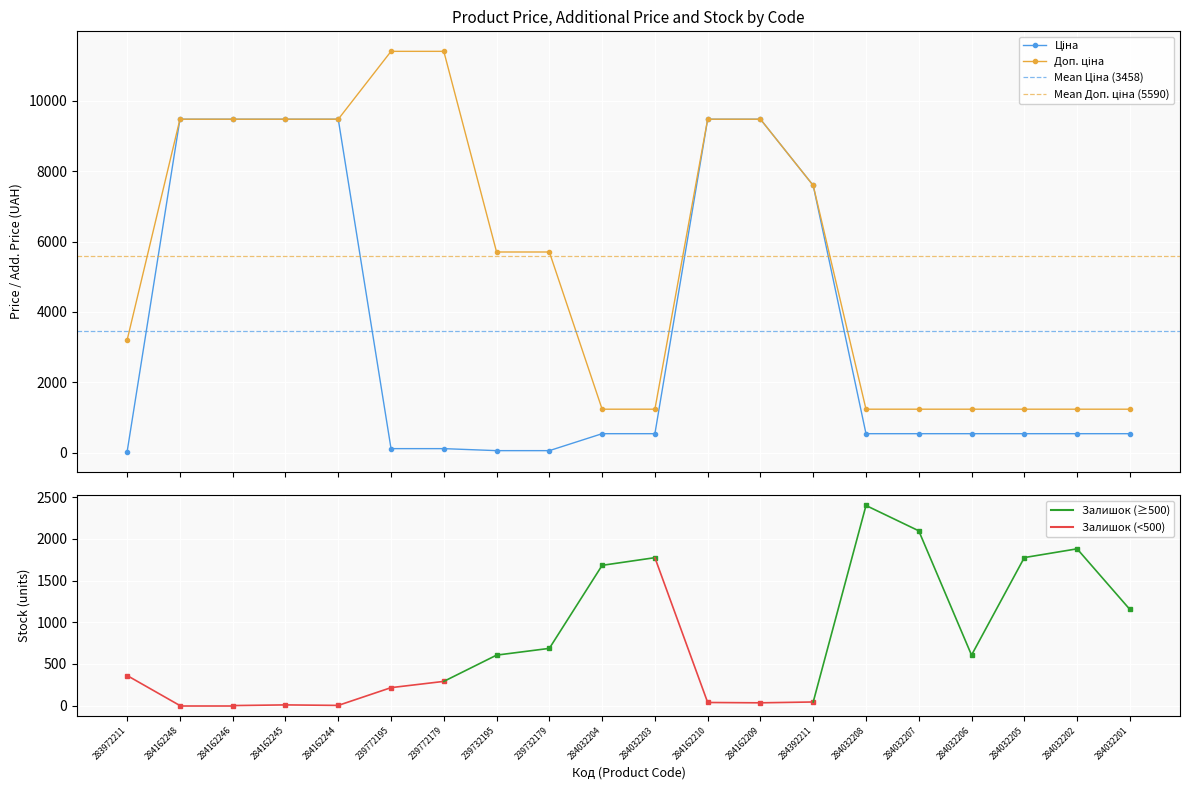

What is the greatest value displayed?

11410.0